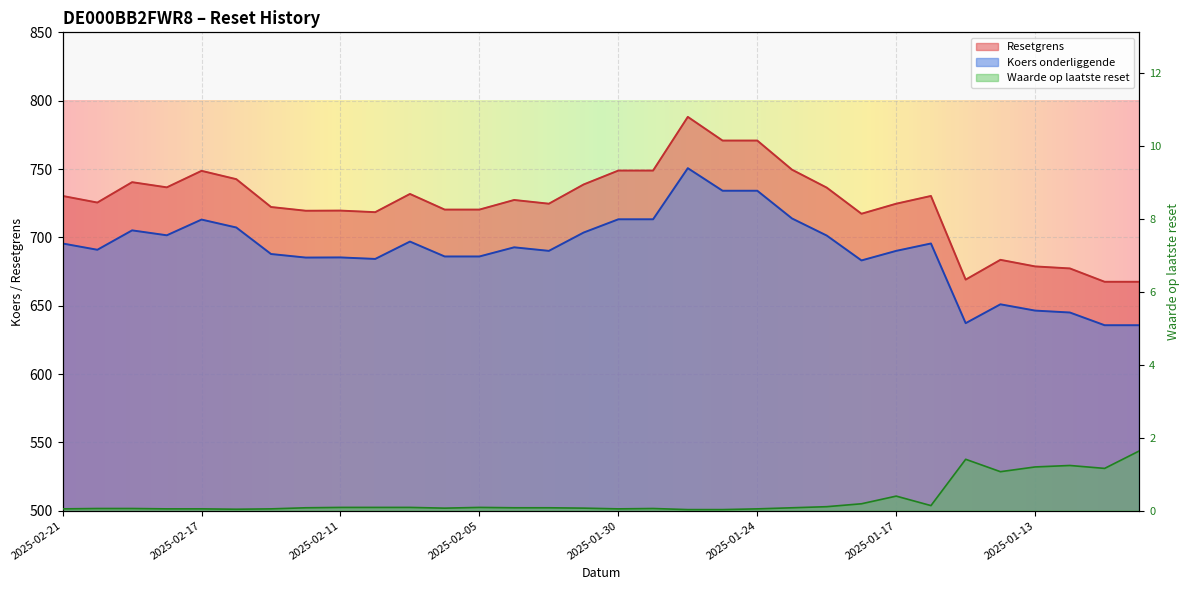

What is the label of the 21st point from the left?

2025-01-24